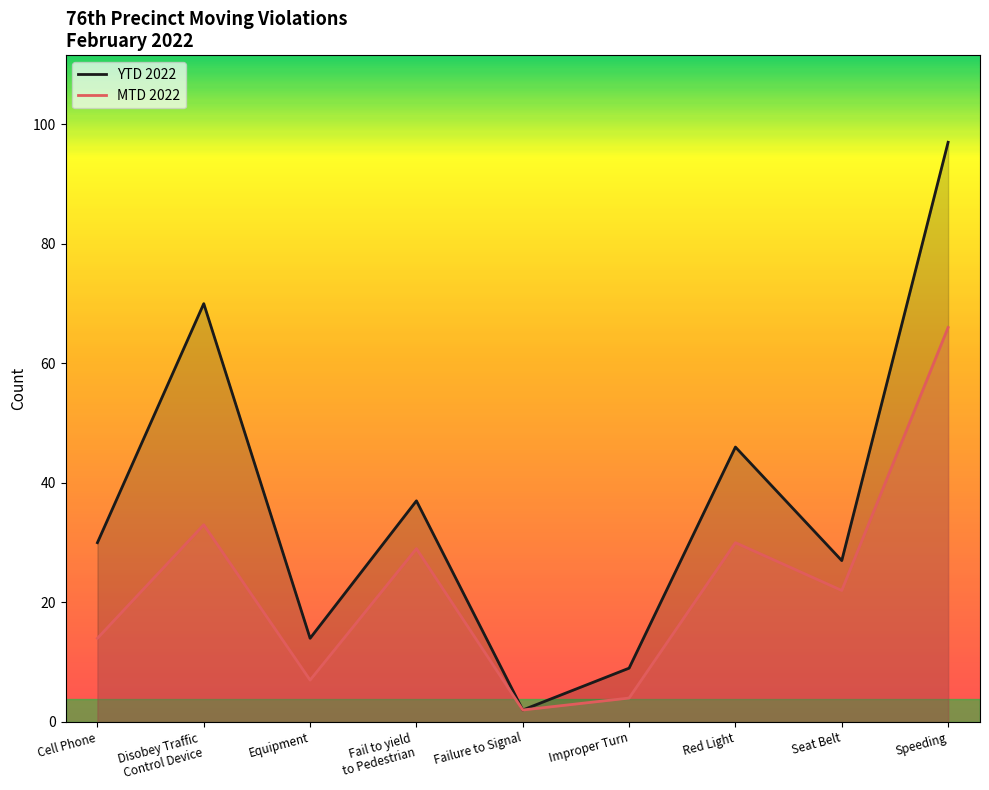

True or false: YTD 2022 and MTD 2022 intersect in this chart.

False